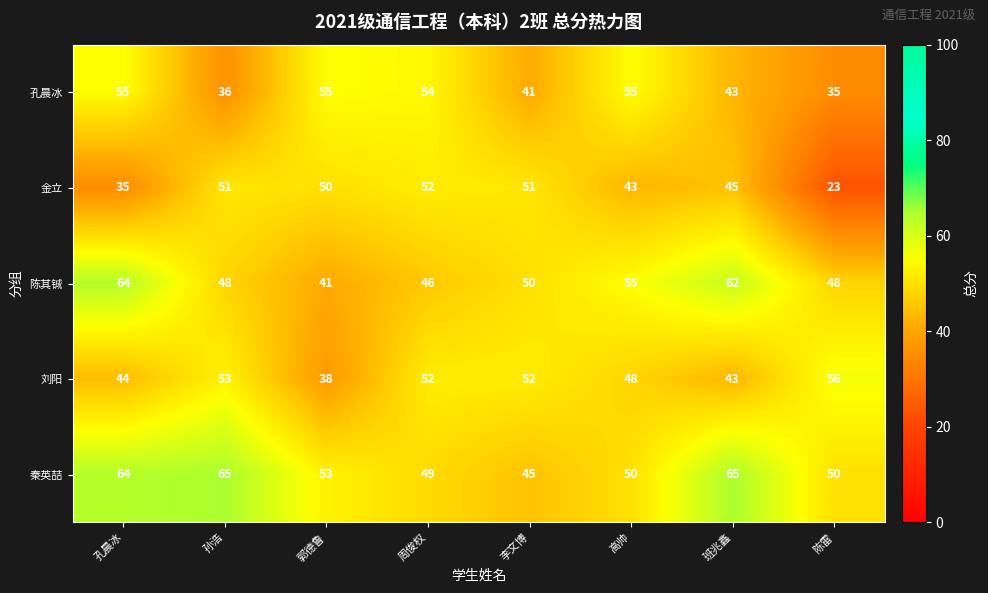

What is the difference between the maximum and minimum values in the 孔晨冰 series?

20